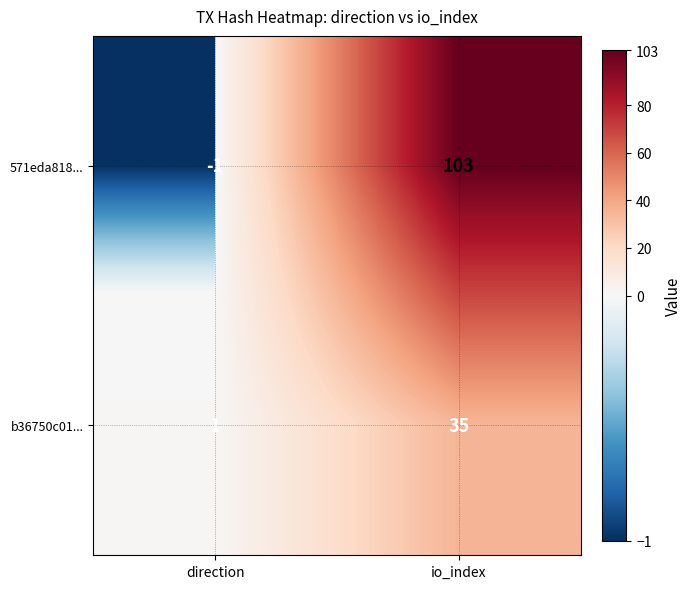

Rank the series by their average value, from lowest to highest.

b36750c01..., 571eda818...